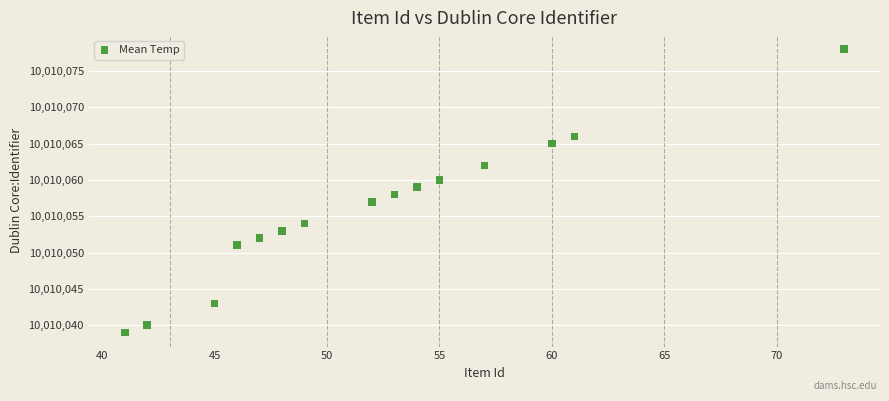

What is the range of X values (max minus min)?

32